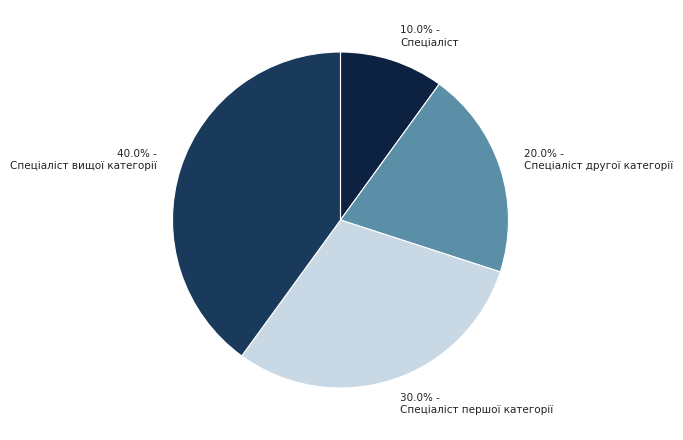

To the nearest percent, what is the average slice percentage?

25%